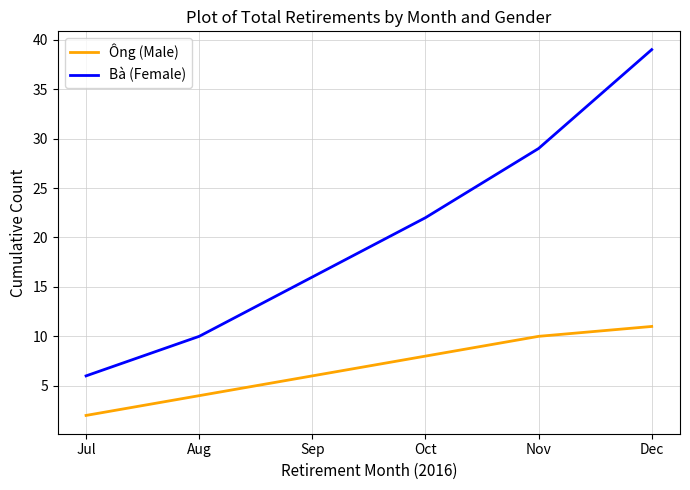

What is the smallest value displayed?

2